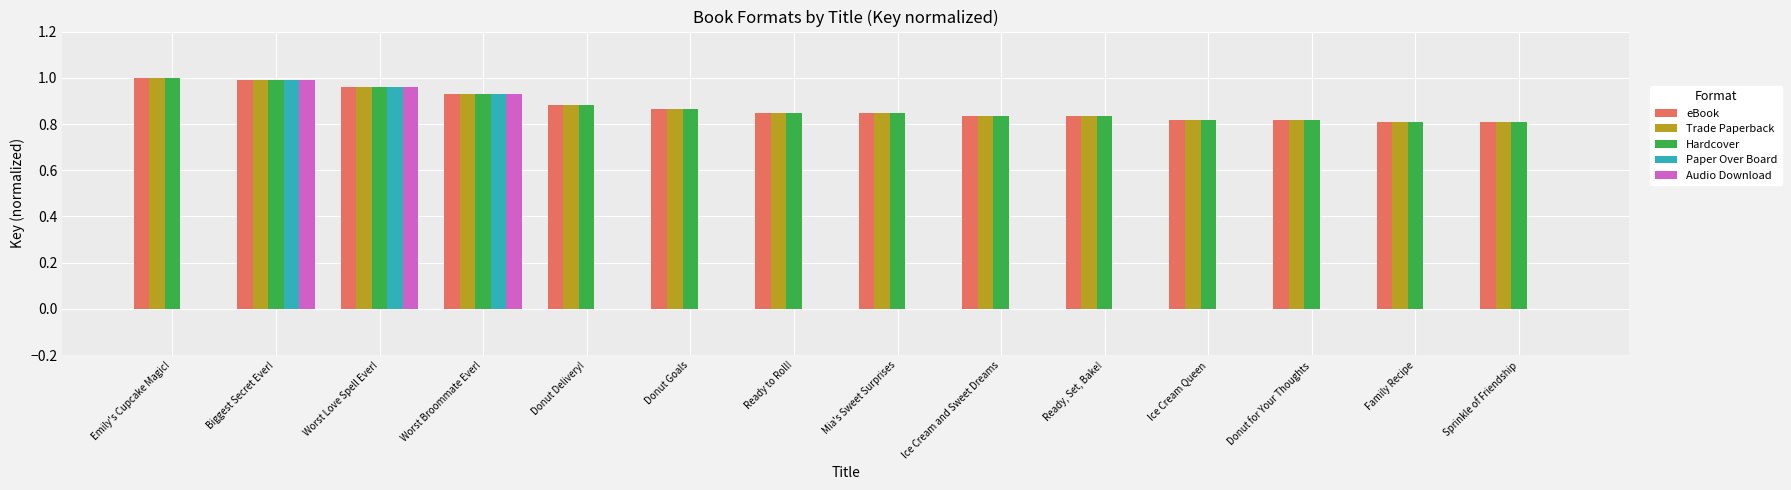

What is the total value across all series at Worst Love Spell Ever!?

4.8